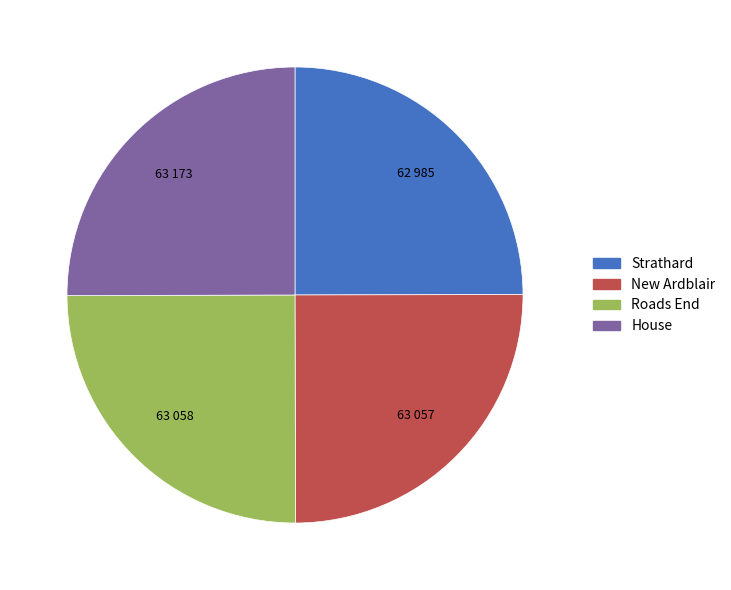

Approximately how many times larger is the value at New Ardblair compared to House?

1.0